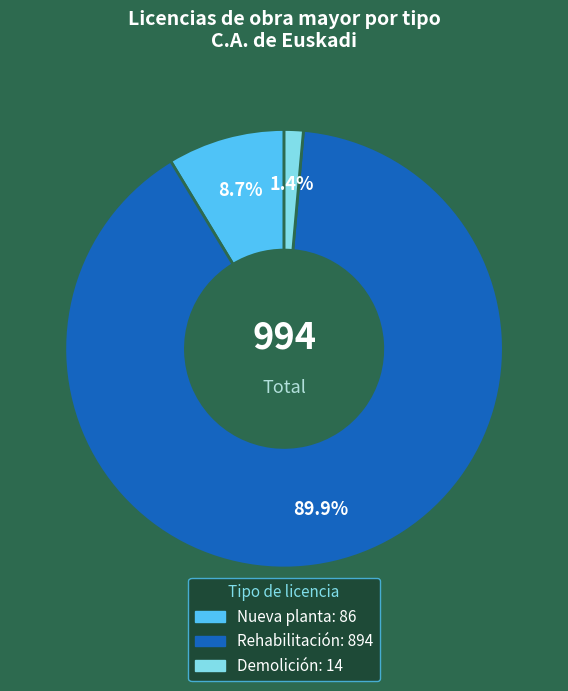

What percentage is NOT represented by Demolición?

98.6%